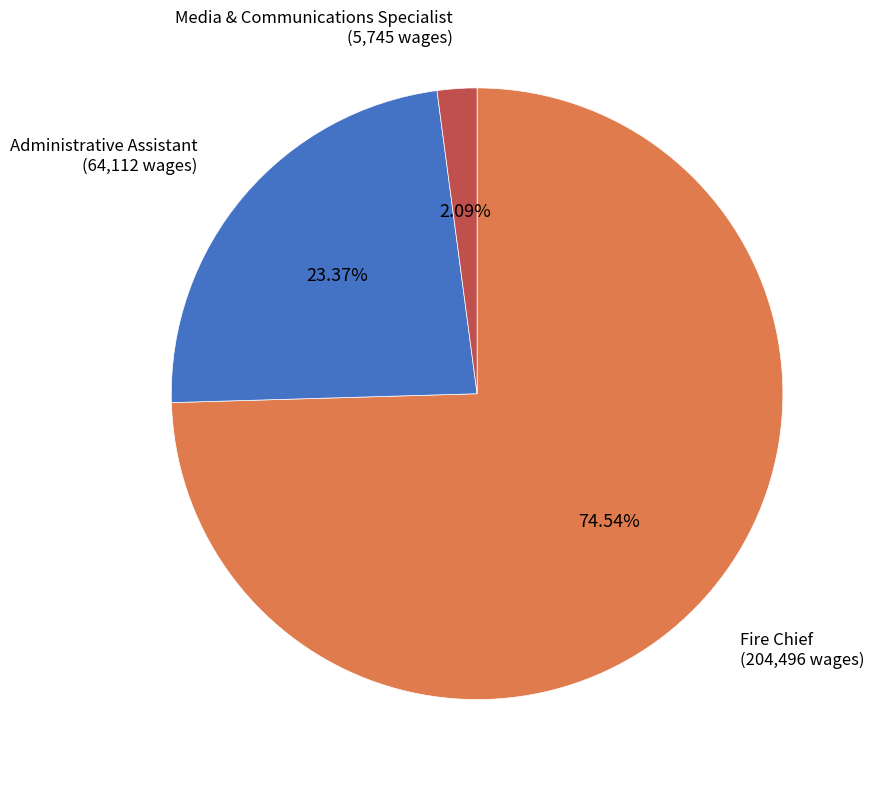

Count the number of slices in the pie.

3